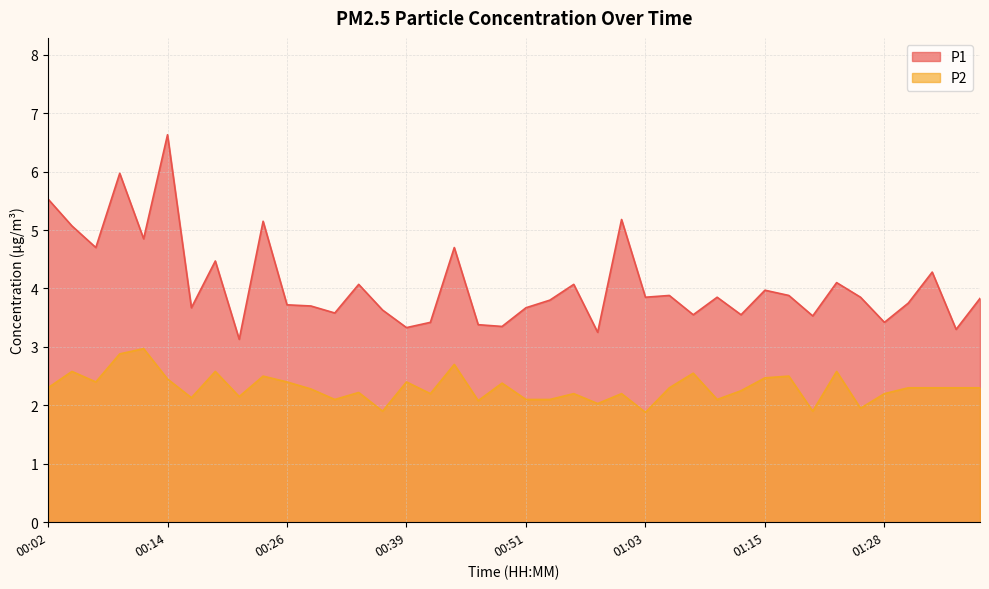

What is the lowest value of the P1 series?

3.1